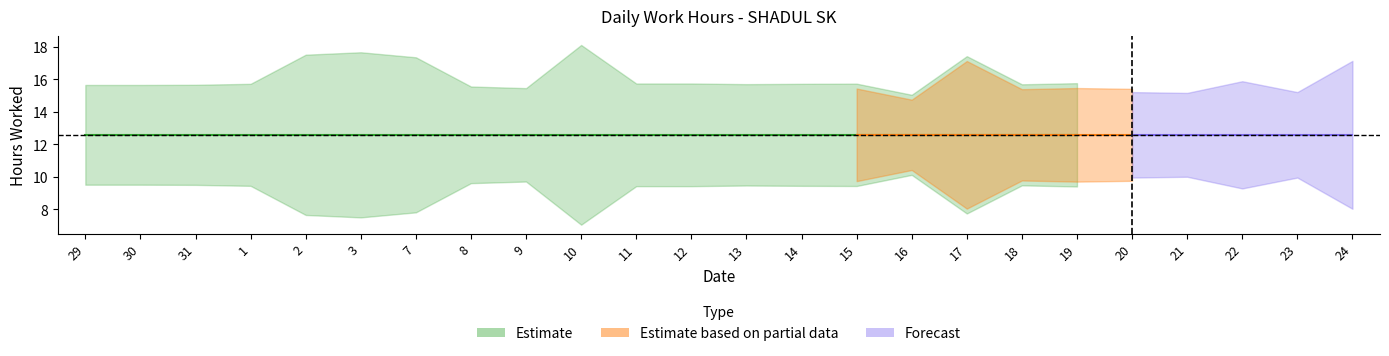

Does the chart have visible grid lines?

No